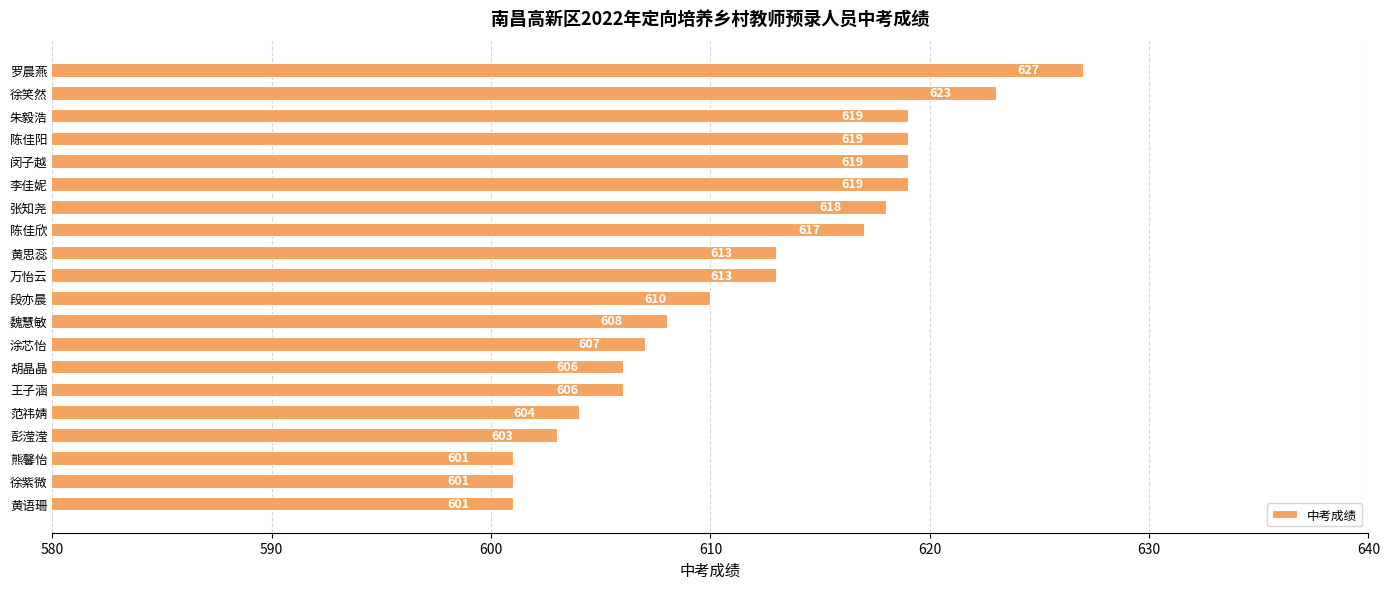

What is the ratio of the value at 朱毅浩 to the value at 张知尧?

1.0